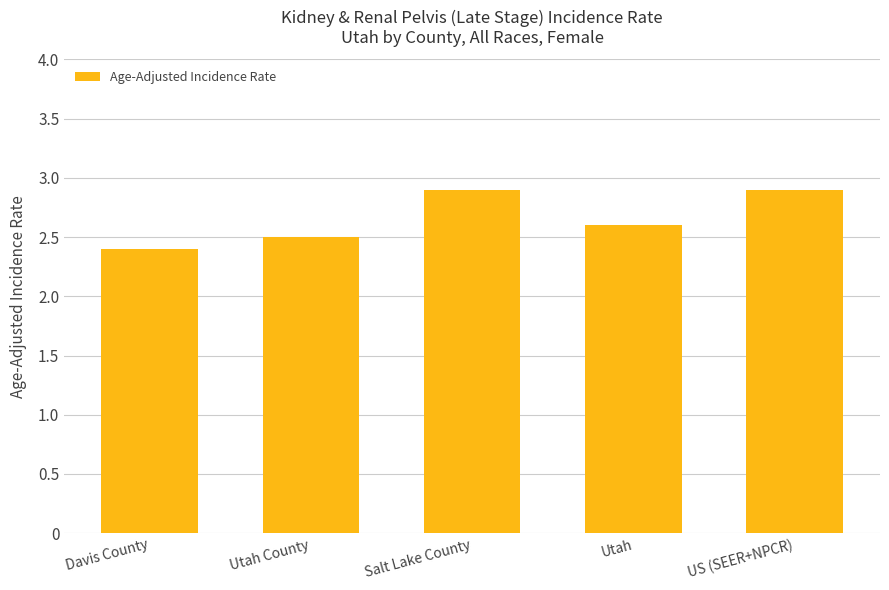

What is the minimum value shown in the chart?

2.4